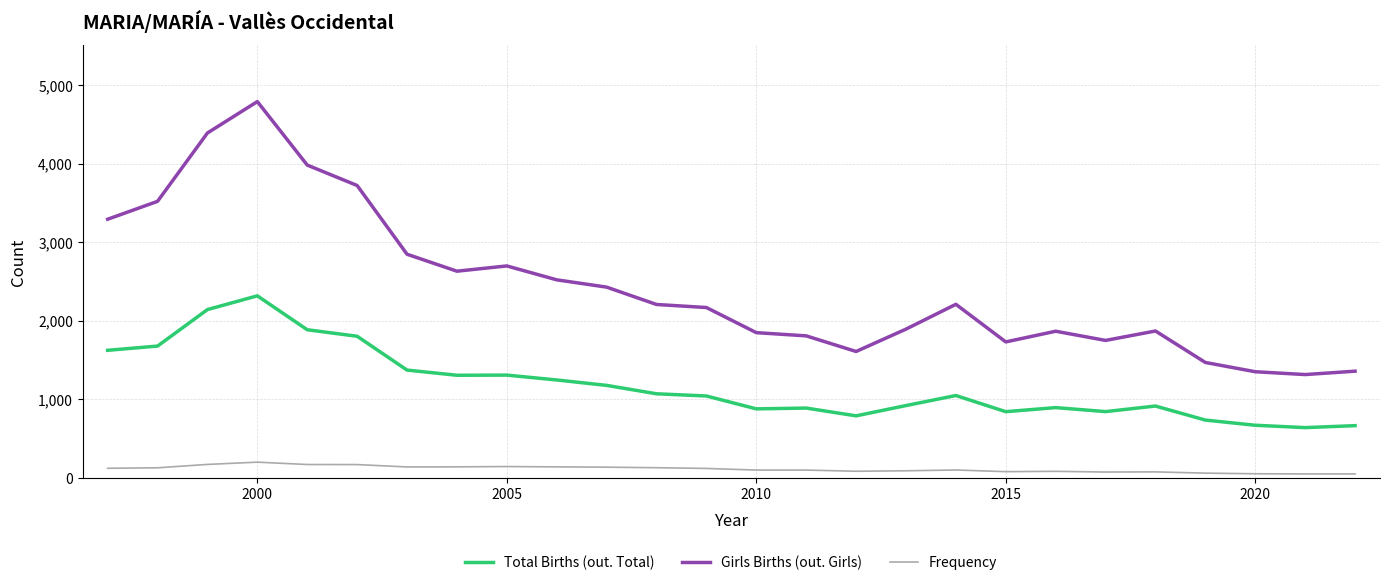

What is the difference between the maximum and minimum values in the Frequency series?

150